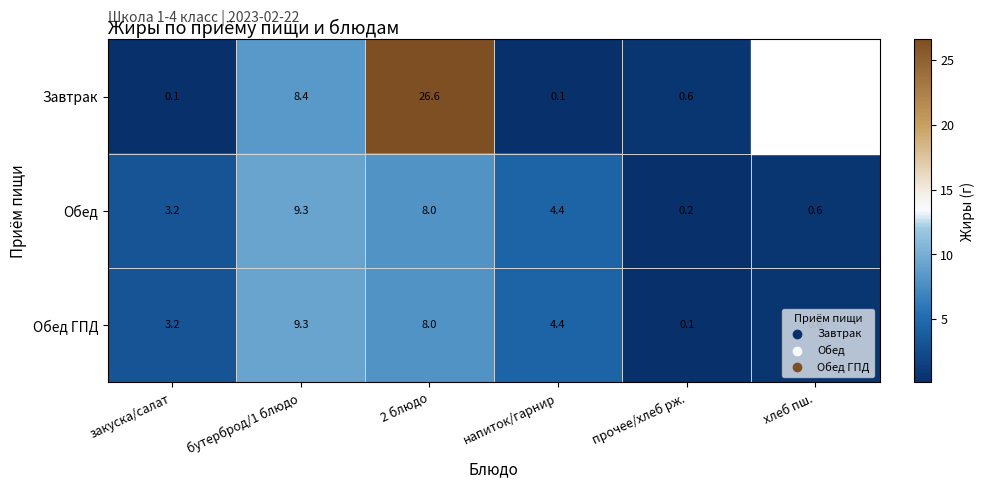

How many data points in Обед ГПД are above 4?

3